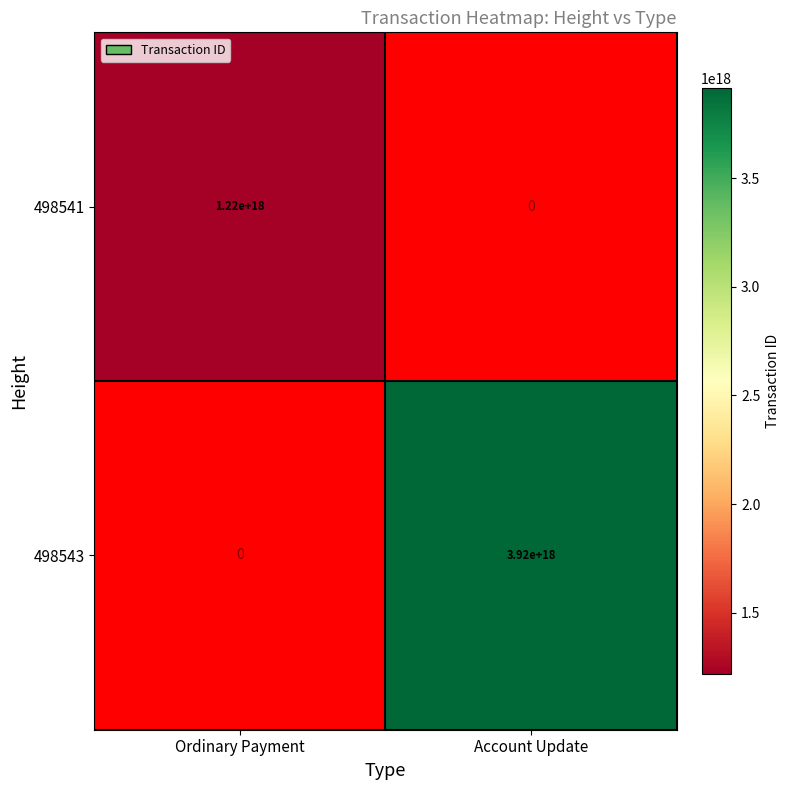

The 498541 series shows 555849126767204672 at Ordinary Payment. True or false?

False